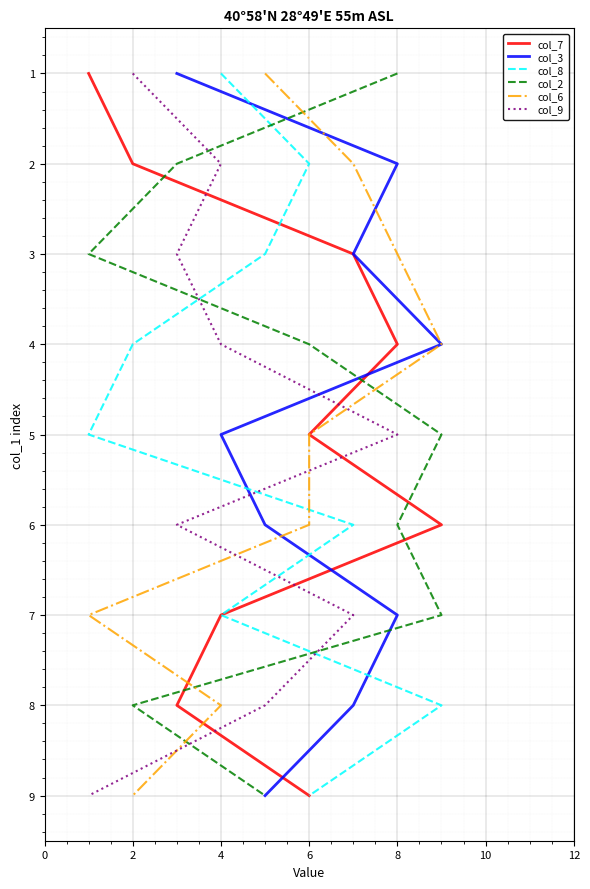

How many distinct data groups are displayed?

6